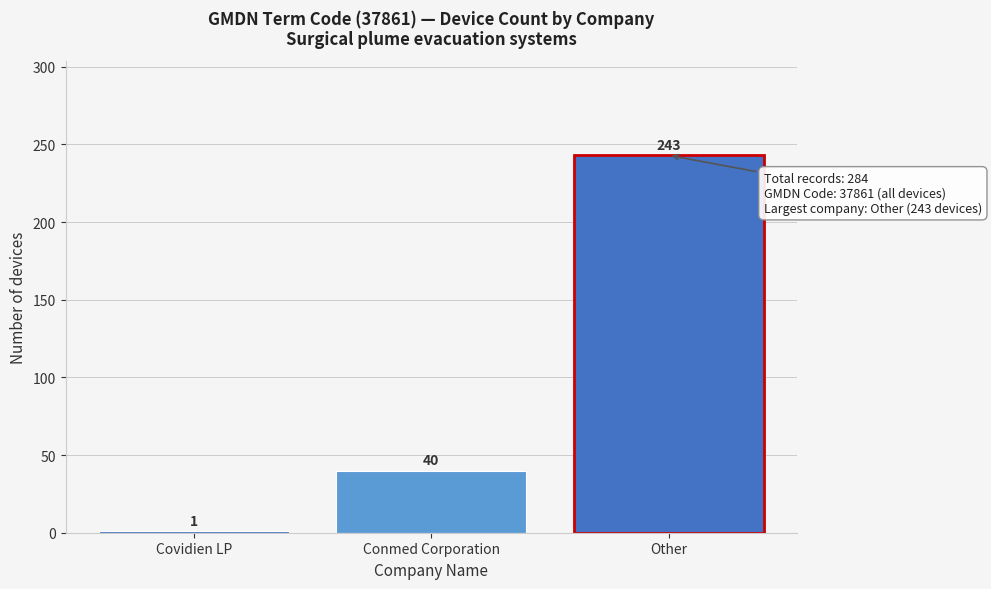

Reading left to right, extract all data points from this chart.

1	40	243